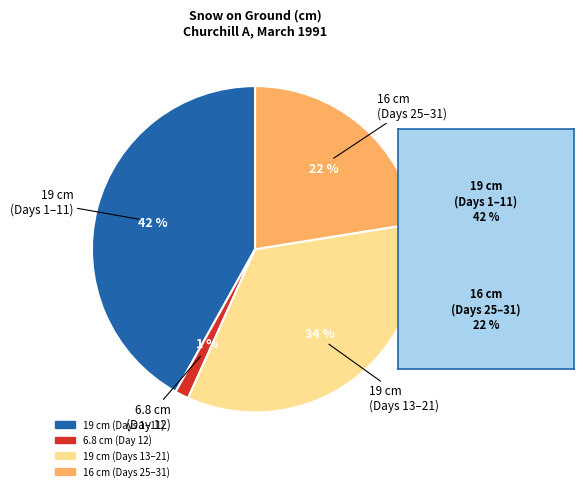

Is there any slice that represents more than half of the pie?

No